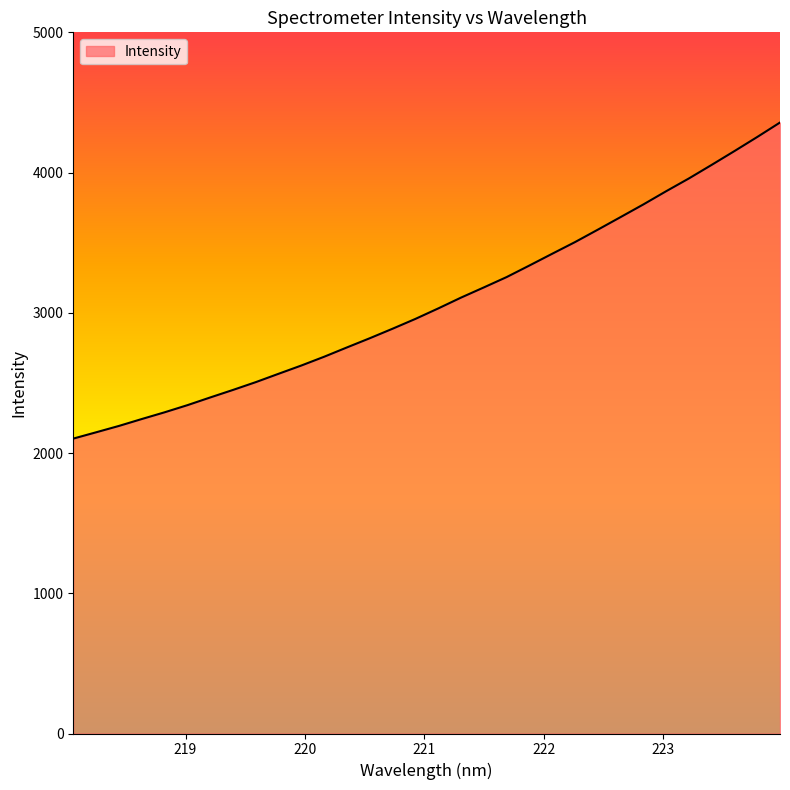

What is the difference between the maximum and minimum values?

2253.9